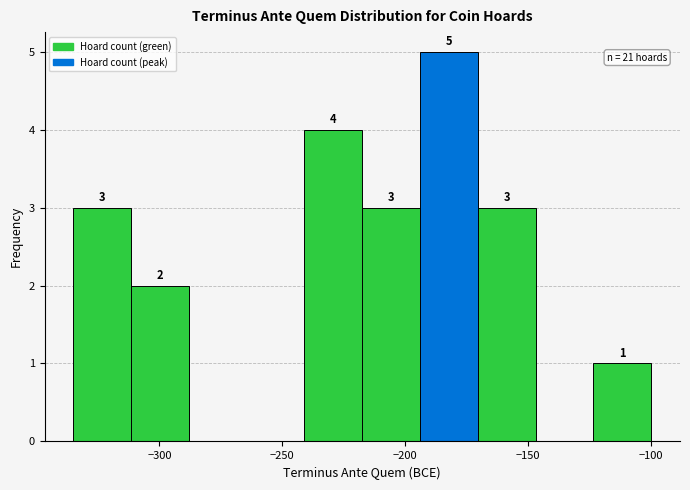

Which range on the x-axis has the tallest bar?

-194.0 to -170.5